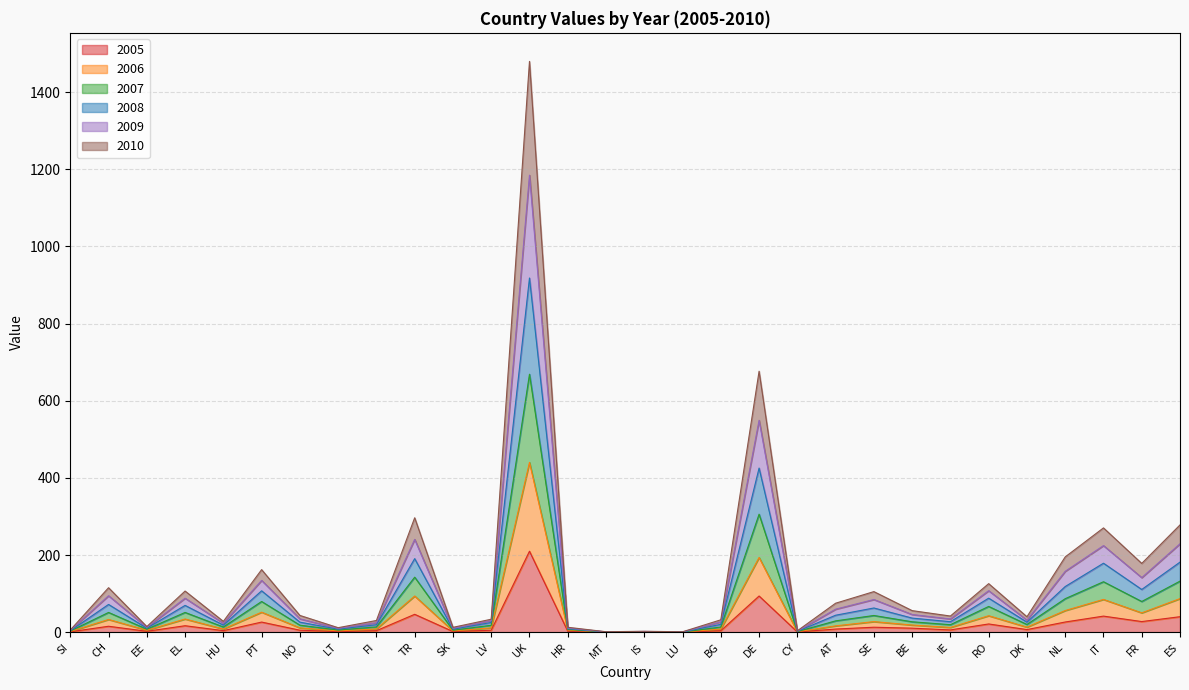

What is the minimum value for 2008?

0.6